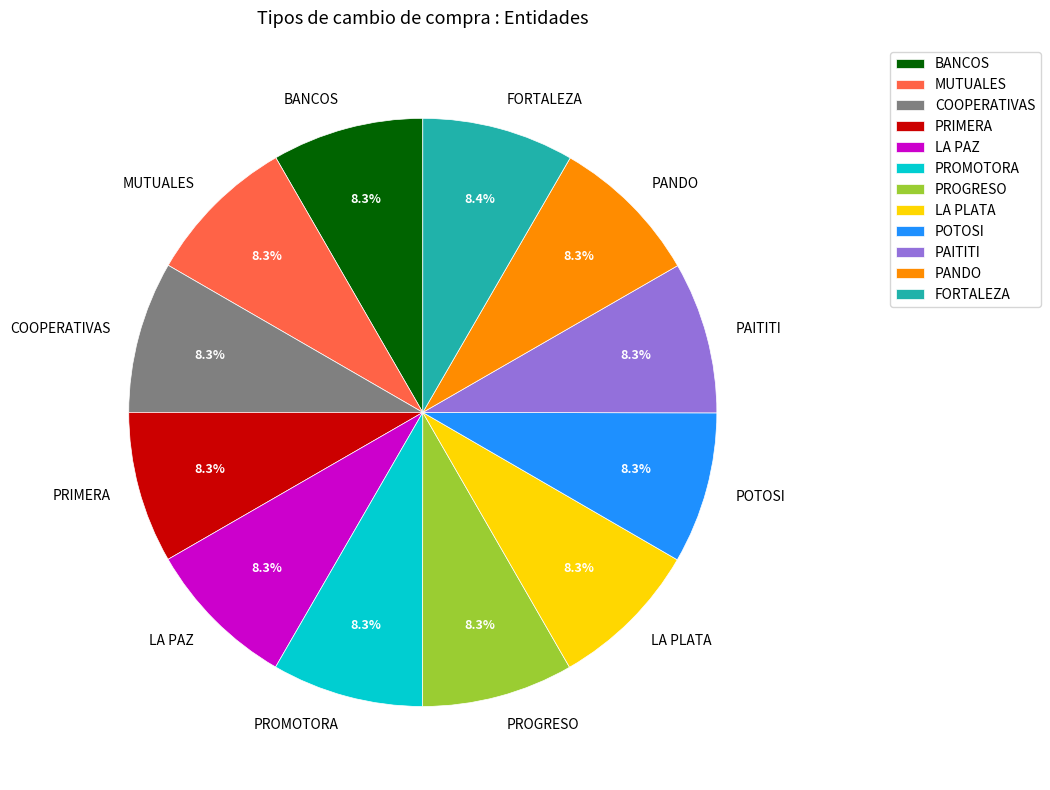

What is the ratio of the value at PROMOTORA to the value at PRIMERA?

1.0